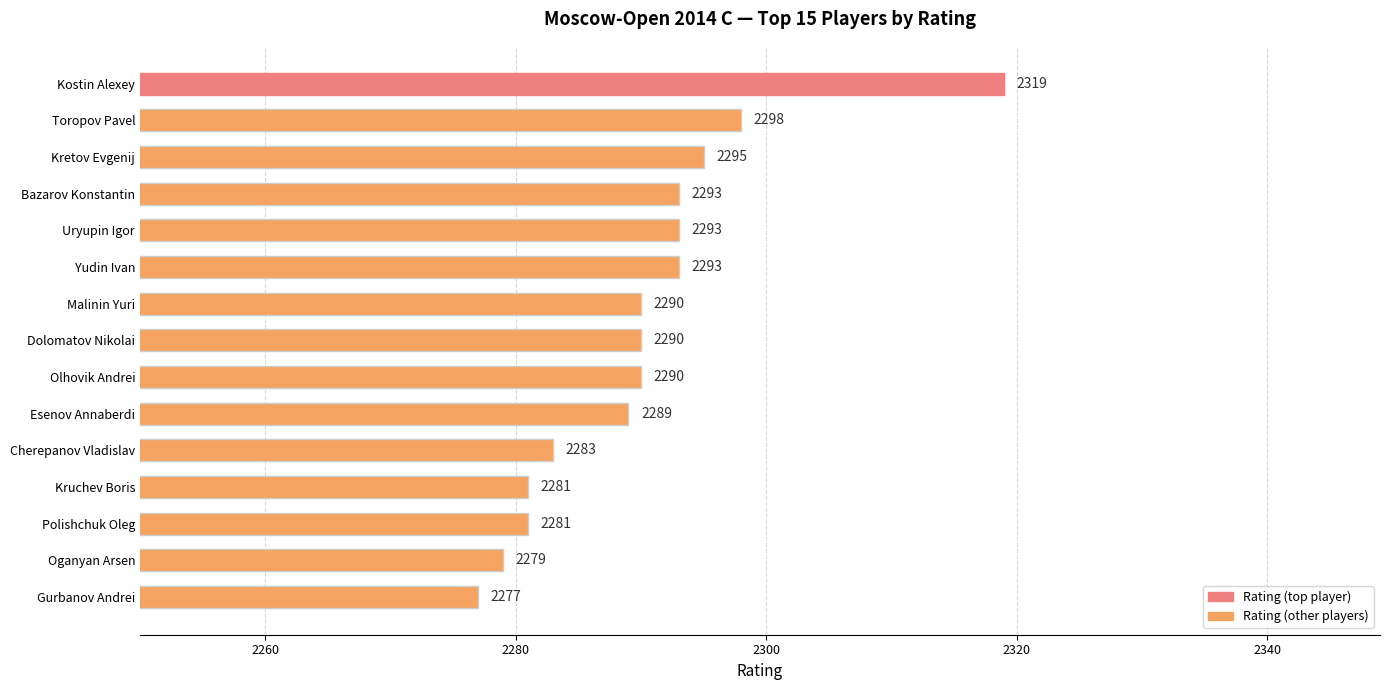

Does the chart contain any negative values?

No